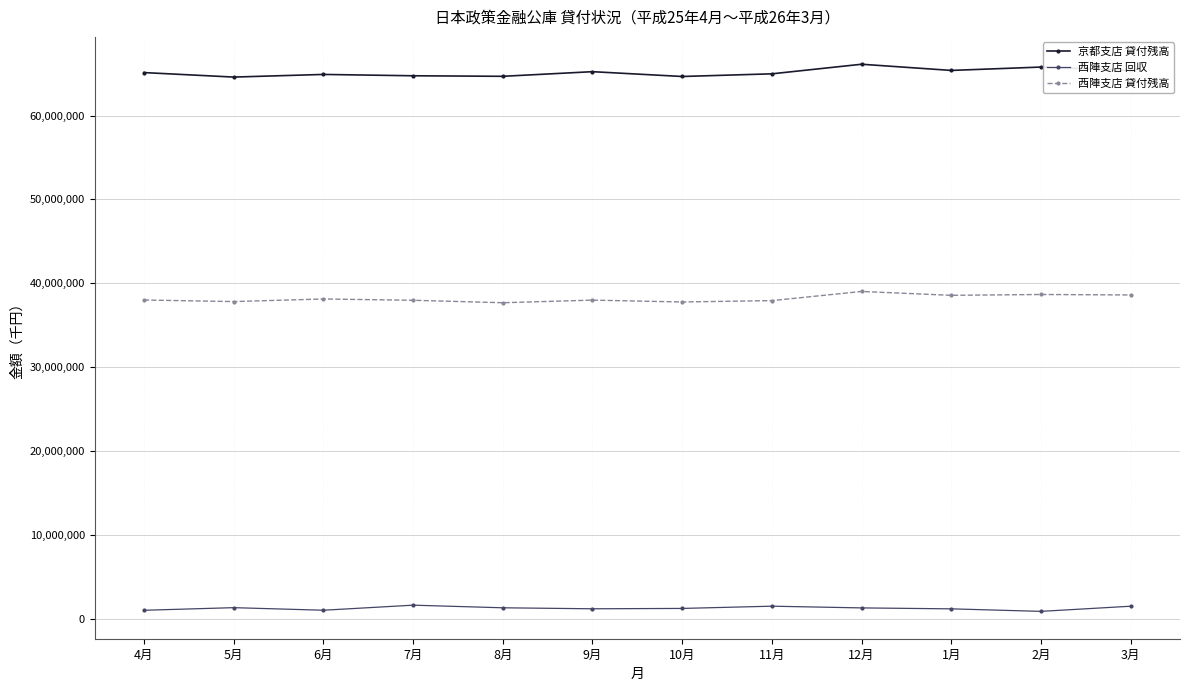

What is the difference between the maximum and minimum values in the 京都支店 貸付残高 series?

1530727